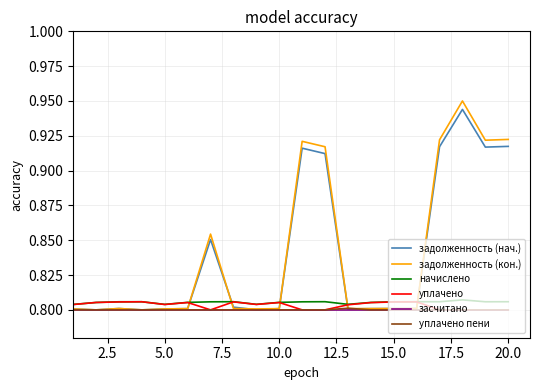

Which series has the largest range (max minus min)?

задолженность (кон.)